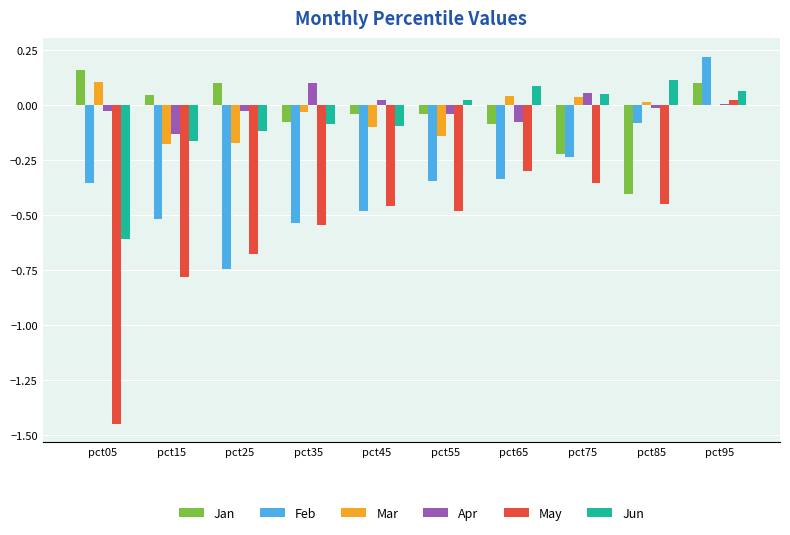

Which series has the largest total across all categories?

Apr